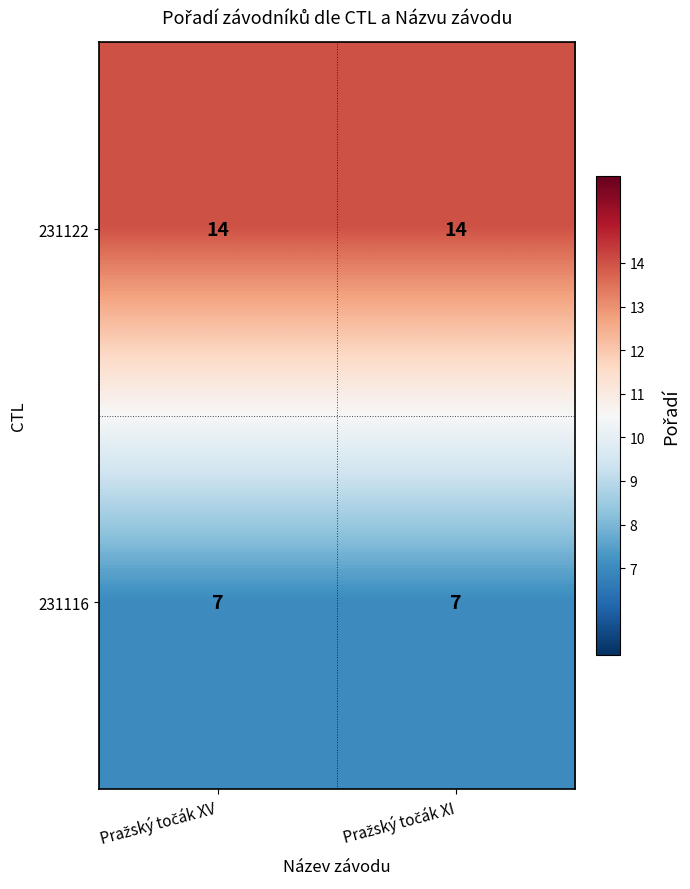

Rank the series by their average value, from highest to lowest.

231122, 231116